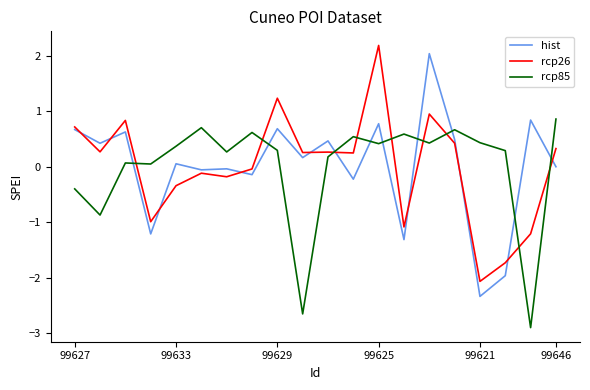

What is the minimum value shown in the chart?

-2.9